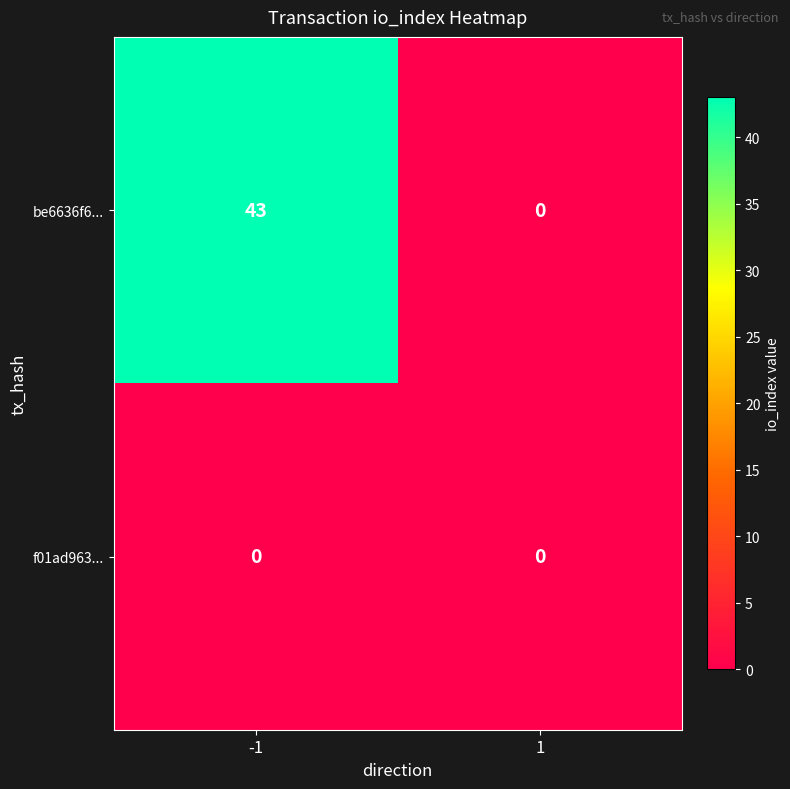

At how many categories does at least one series exceed 42?

1